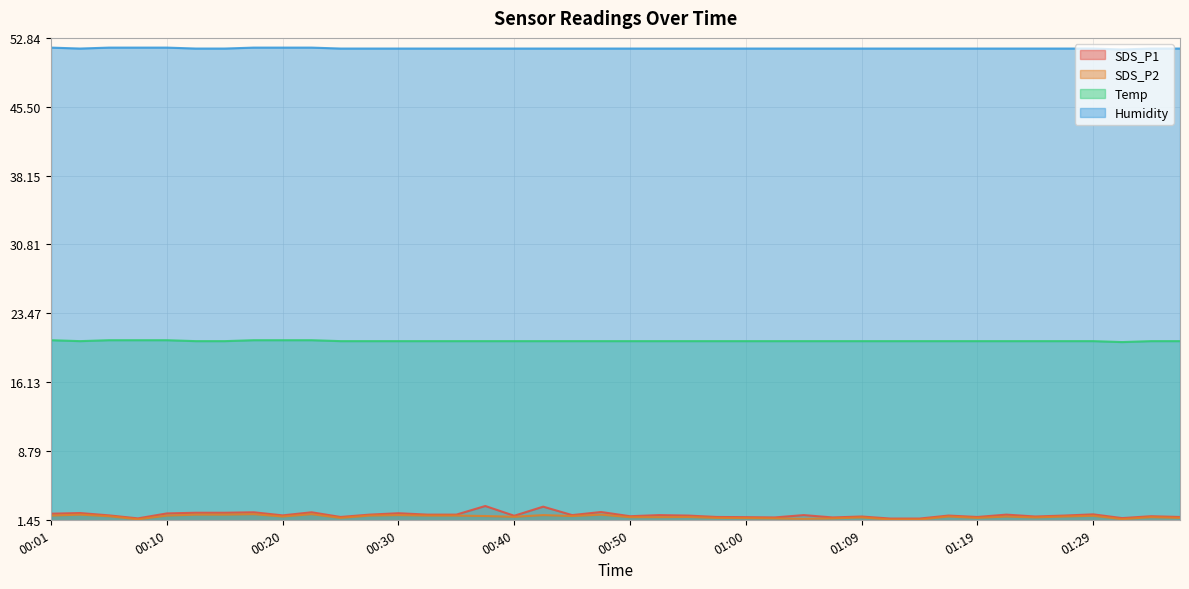

What is the difference between the maximum and minimum values in the SDS_P2 series?

0.6